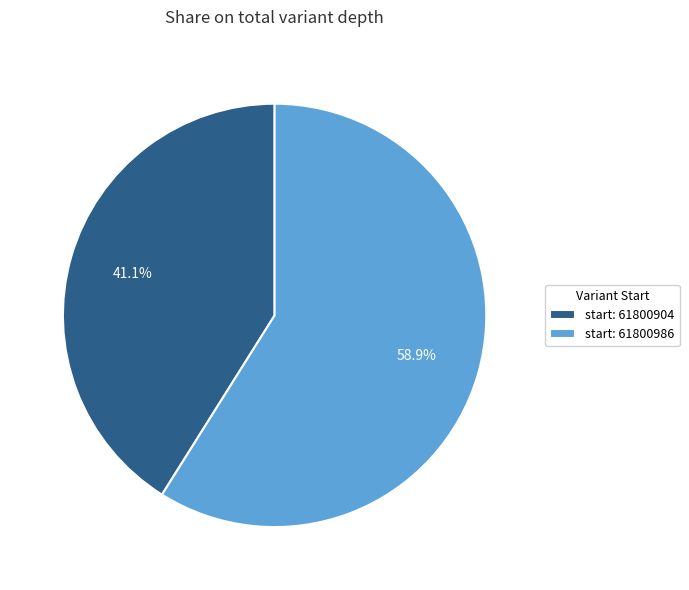

Which category has the biggest portion of the pie?

start: 61800986